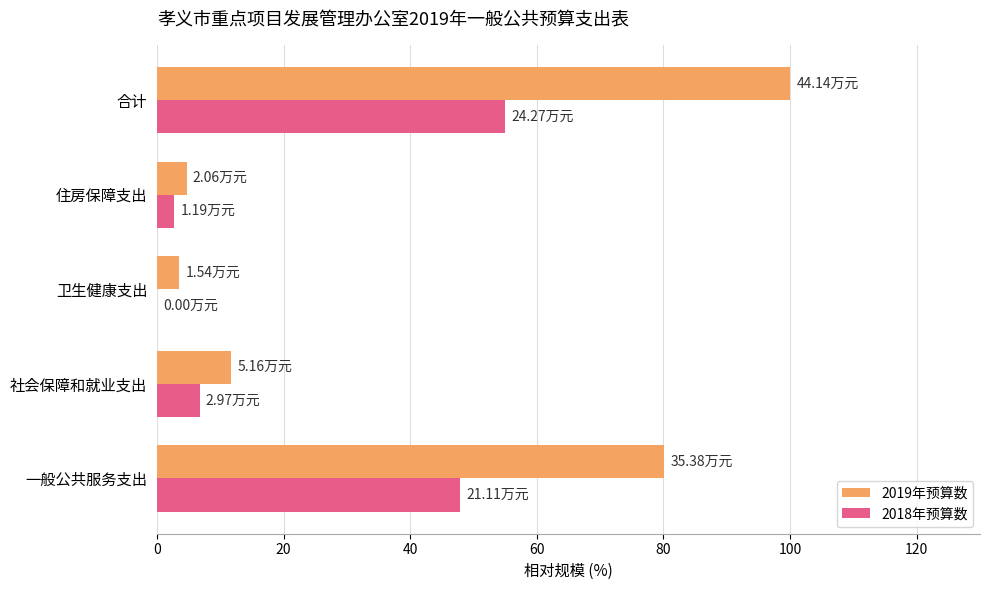

How many data points in 2019年预算数 are above 11?

3